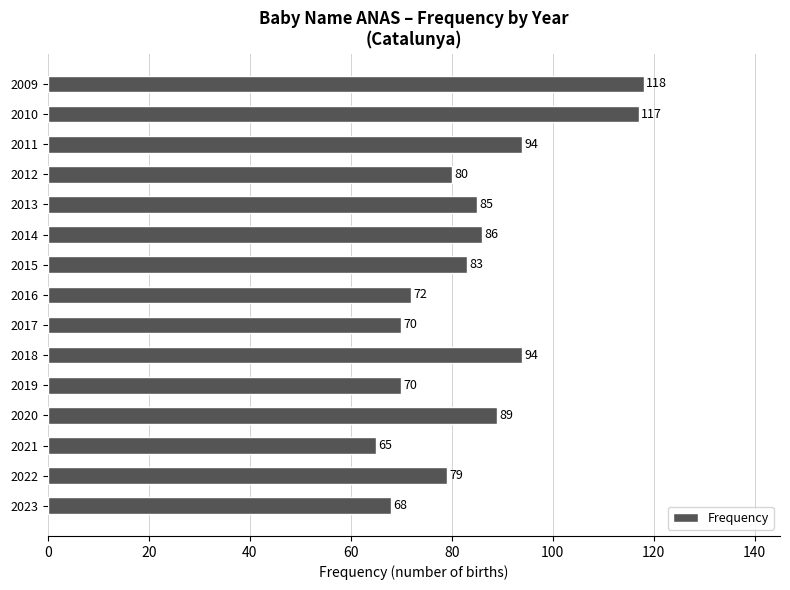

Is it true that the value at 2019 is 37?

False